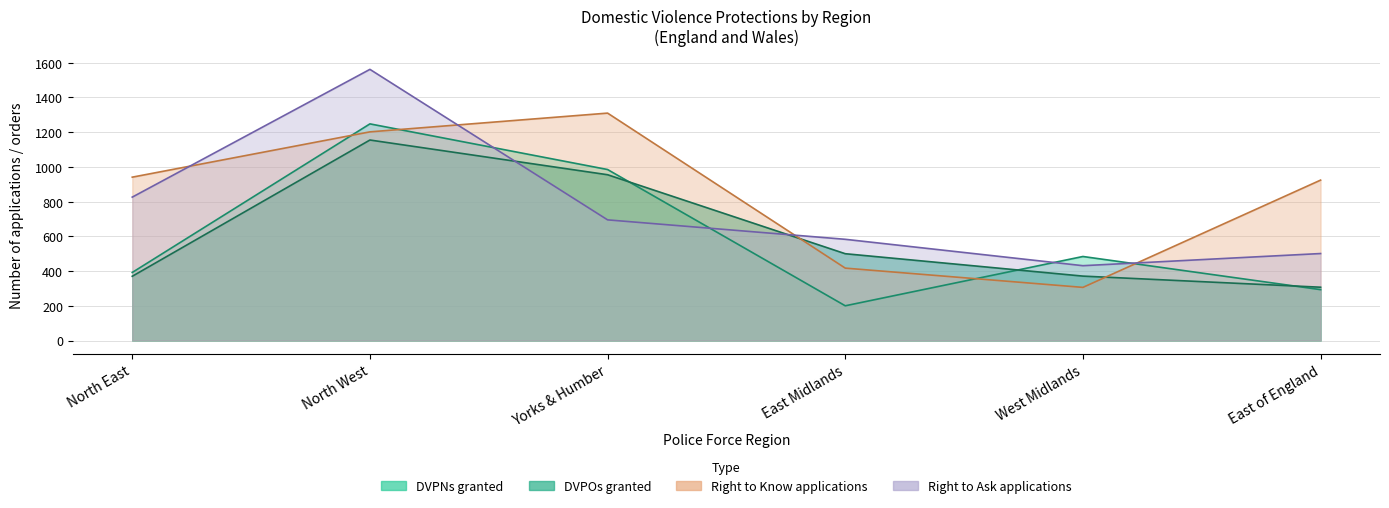

How many interior local peaks does the DVPOs granted series have?

1